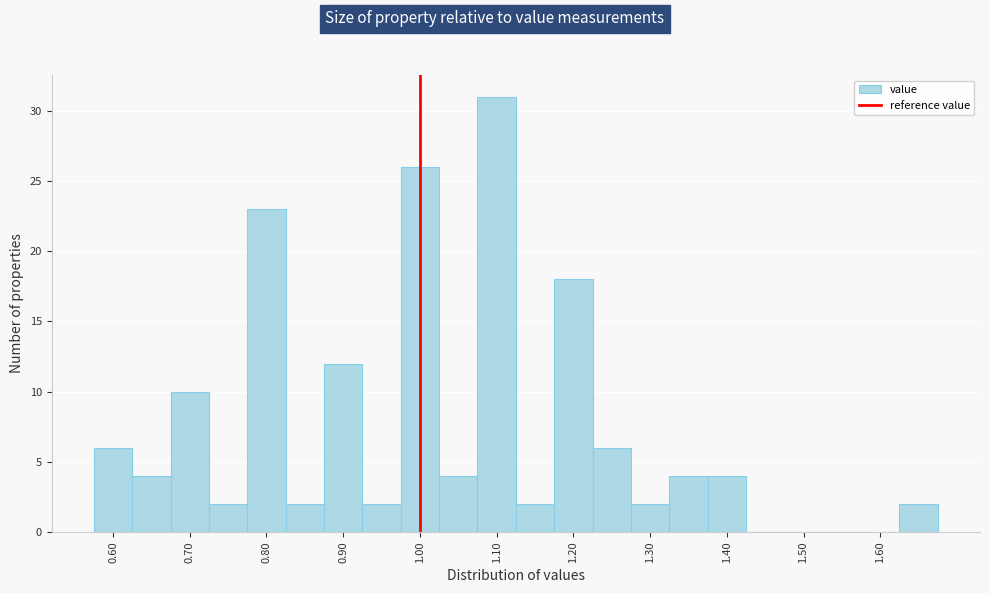

What is the height of the bar covering 1.125 to 1.175 on the x-axis? Neither the bar edges nor the heights are printed on the chart, so give them approximately, as read against the axes.

2